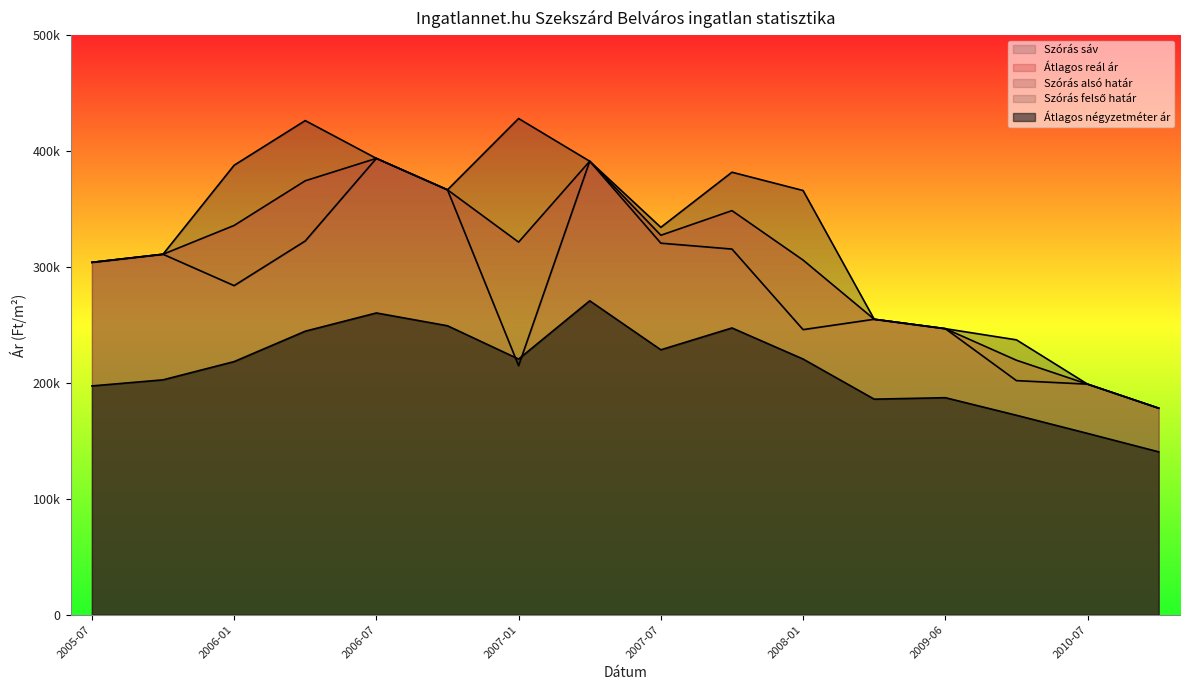

At how many categories does at least one series exceed 343426?

8